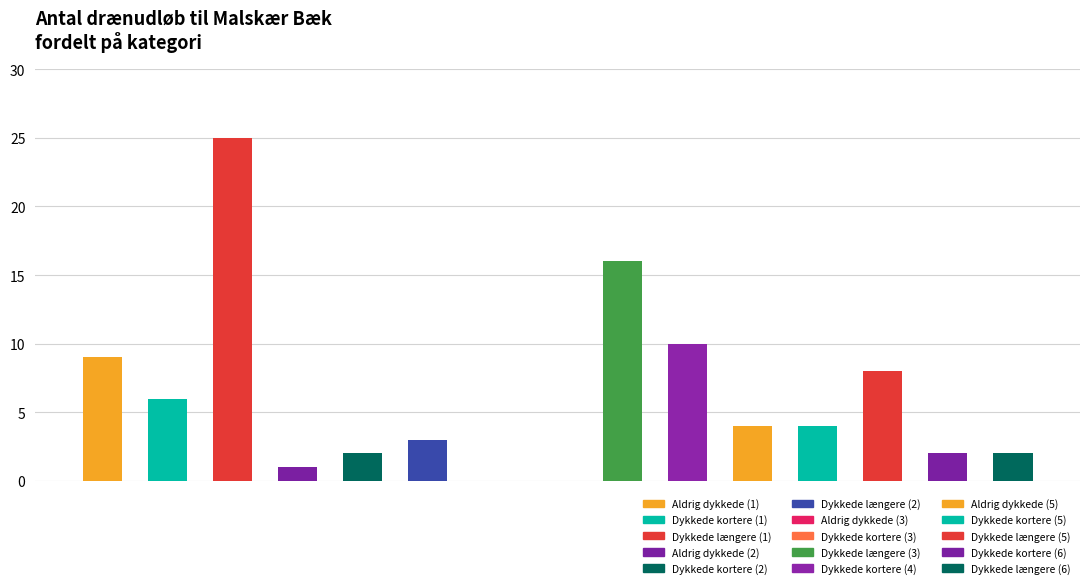

What is the greatest value displayed?

25